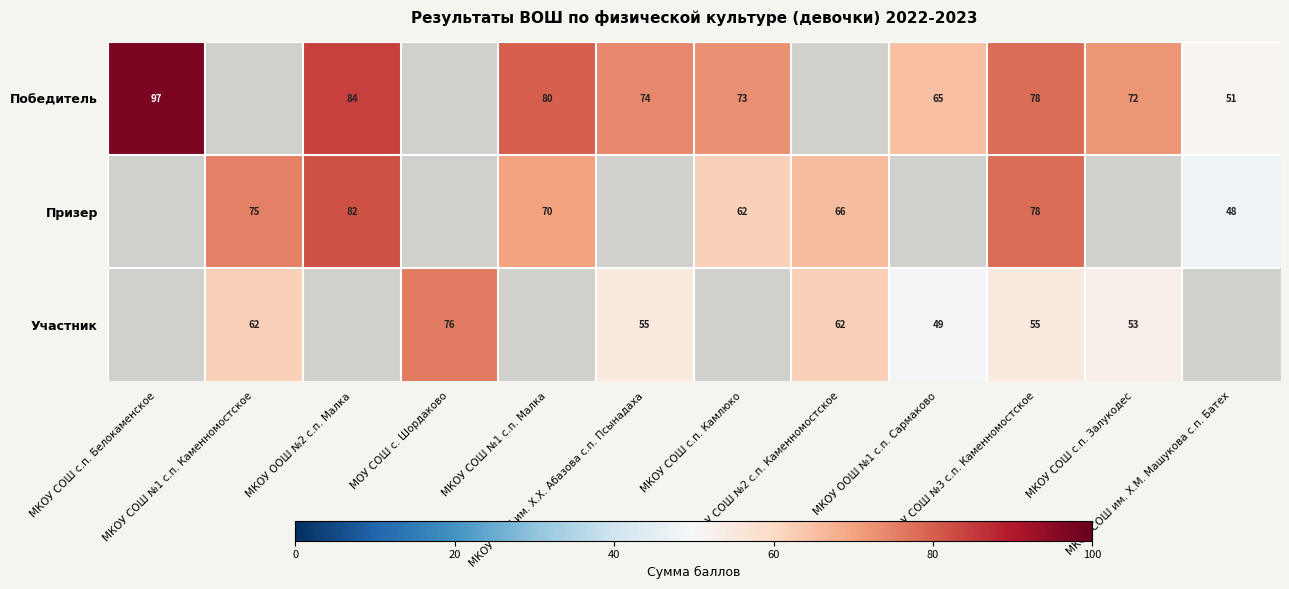

The Призер series shows 62.0 at МКОУ СОШ с.п. Камлюко. True or false?

True